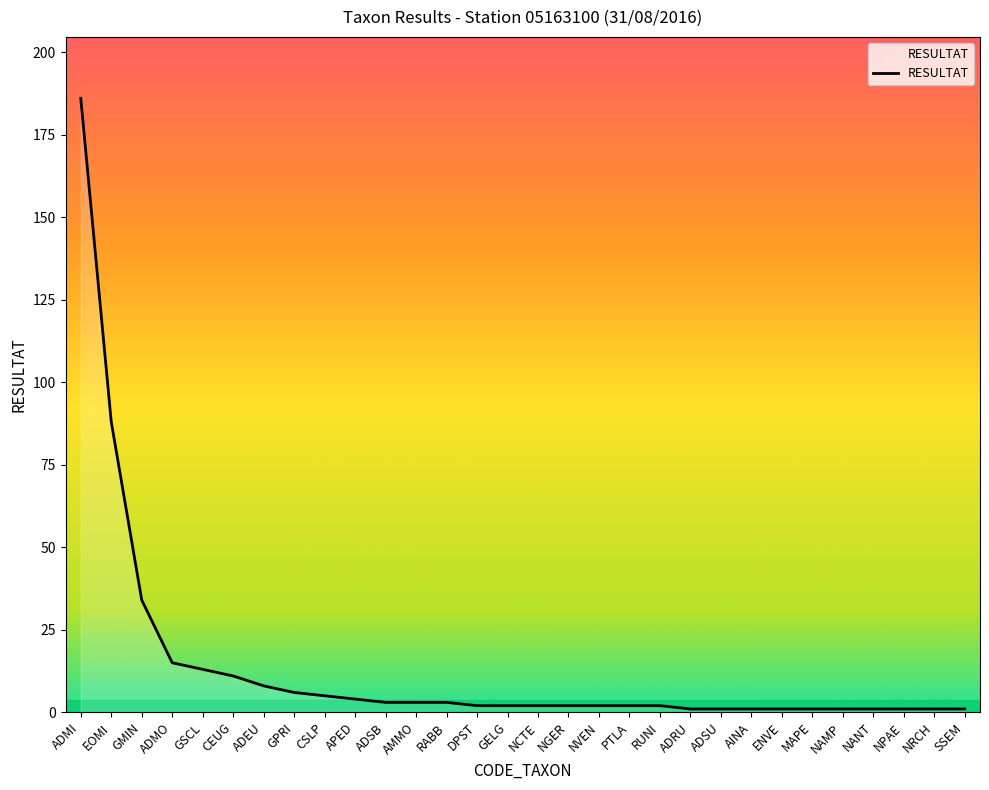

What is the maximum value shown in the chart?

186